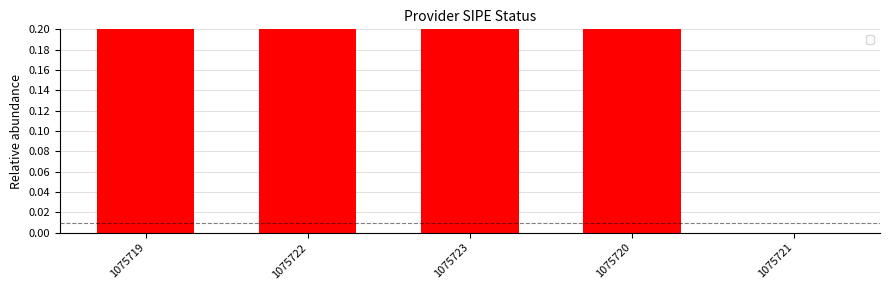

List the labels in order of value, largest first.

1075719, 1075722, 1075723, 1075720, 1075721